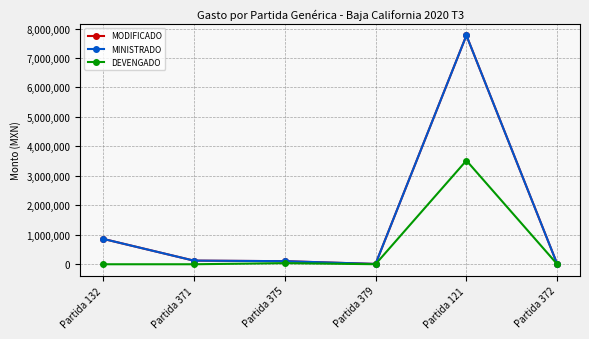

Does the chart have visible grid lines?

Yes